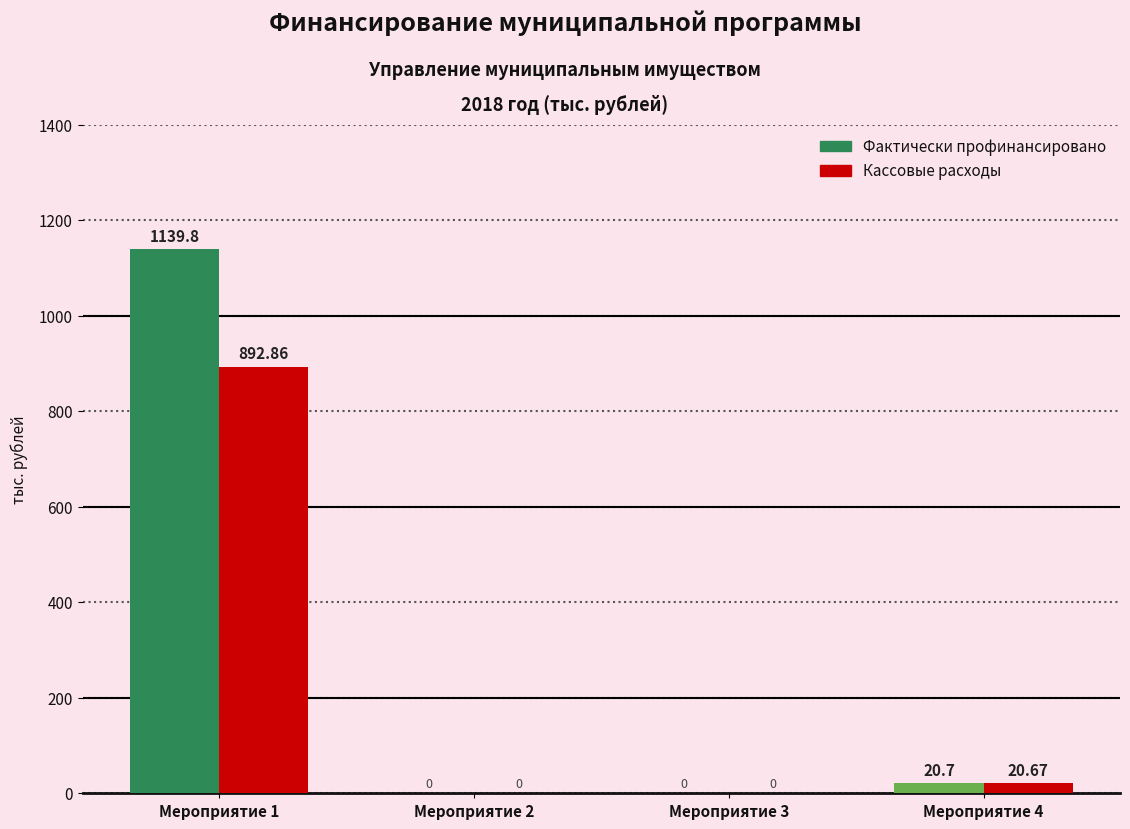

At which category is the sum across all series the highest?

Мероприятие 1